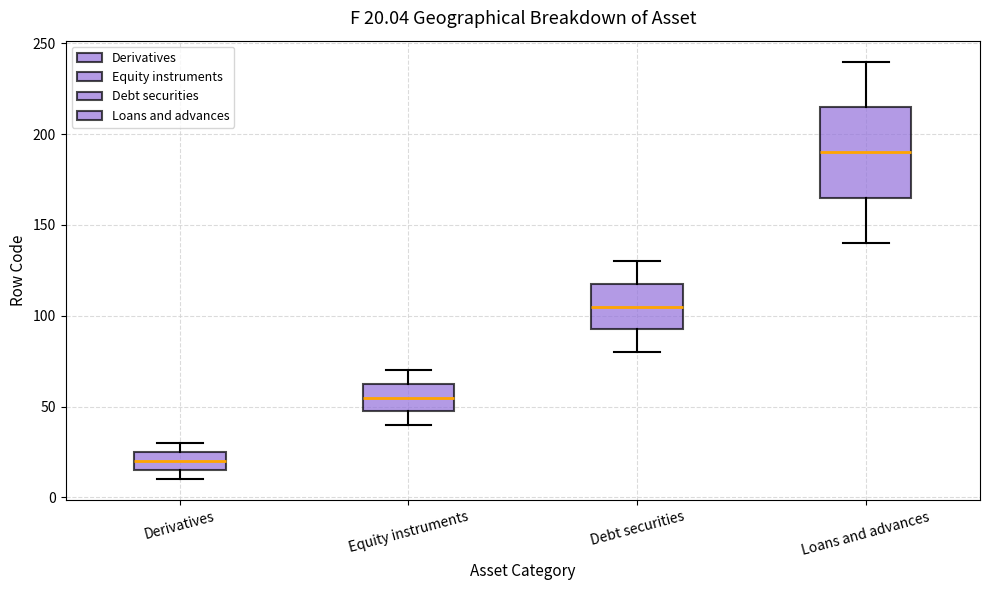

Which box's median line is the highest?

Loans and advances